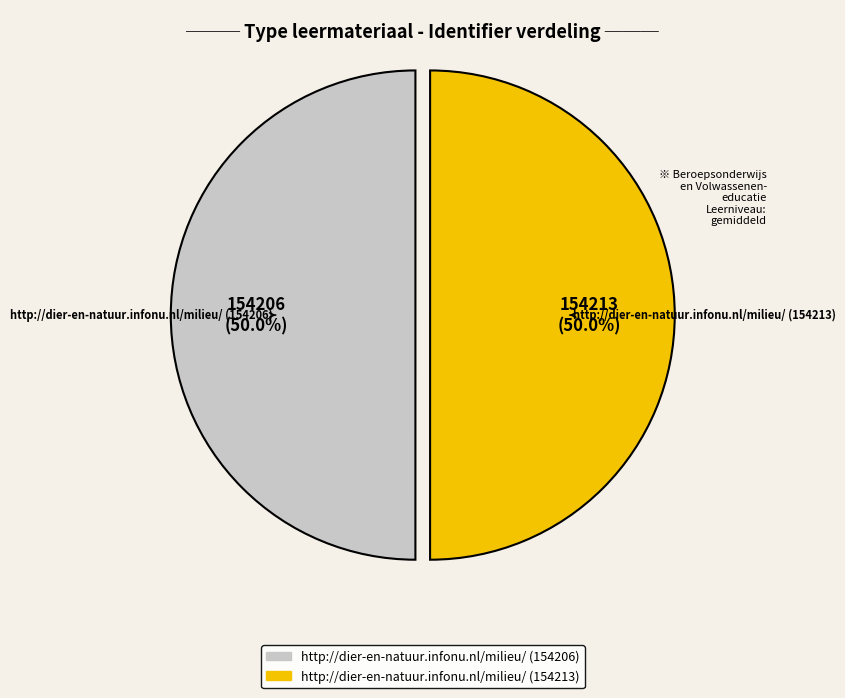

What portion of the pie excludes http://dier-en-natuur.infonu.nl/milieu/ (154213)?

50.0%